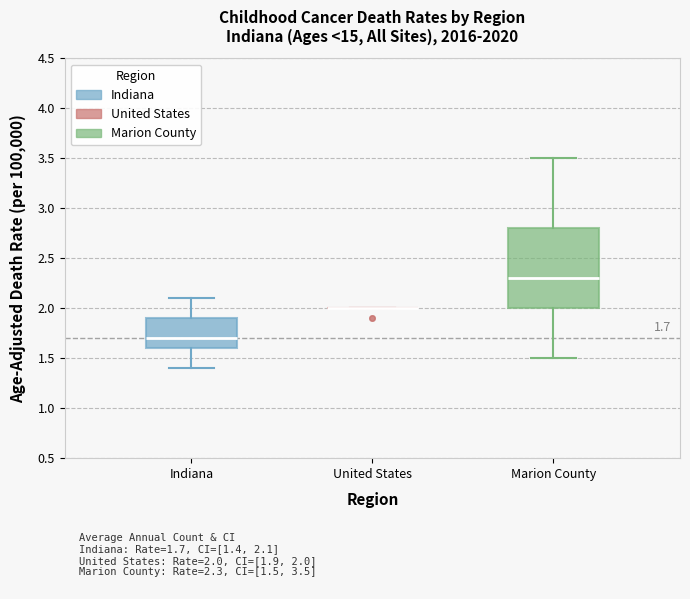

Comparing the boxes themselves (not the whiskers), which one is the tallest?

Marion County